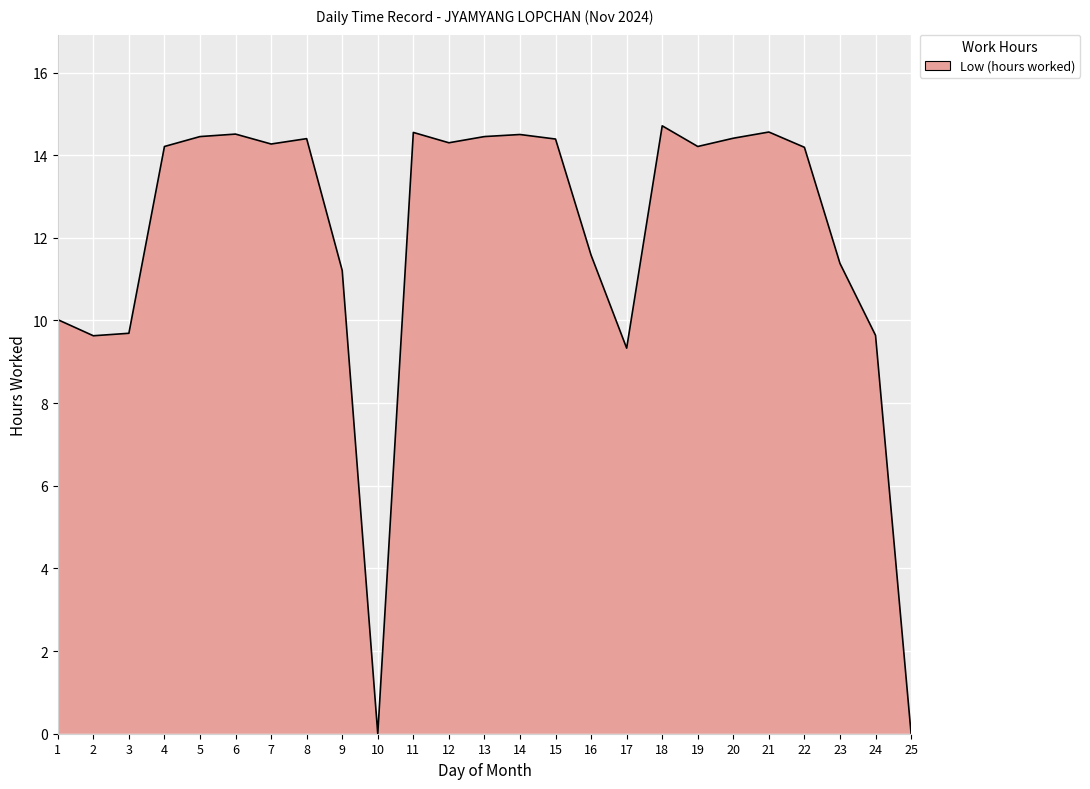

Count the number of data series in this chart.

1